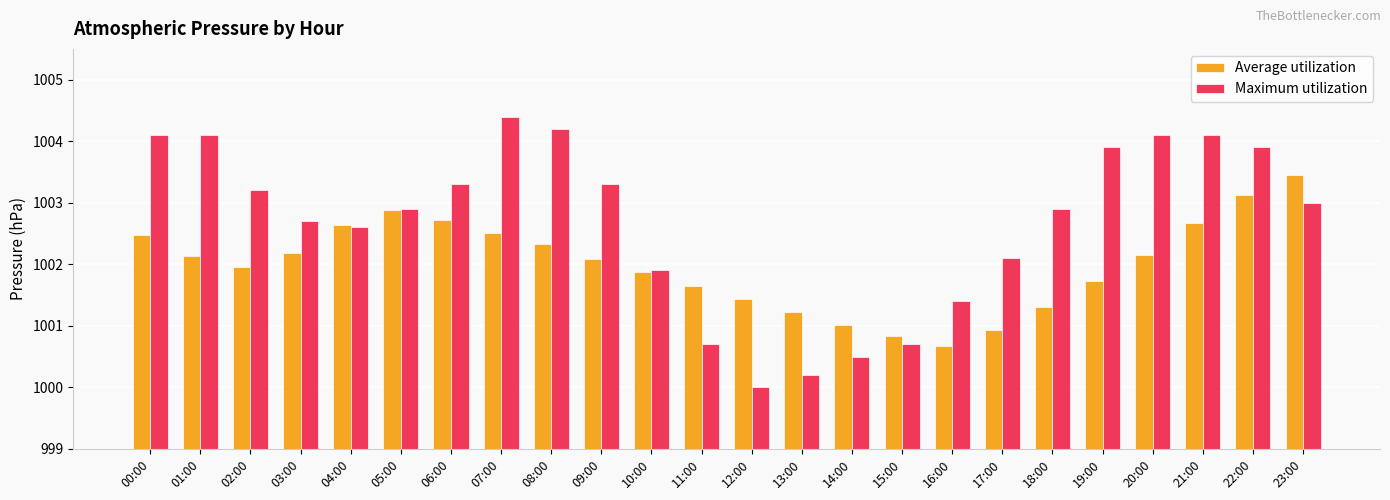

What value does the Maximum utilization series have at 16:00?

1001.4